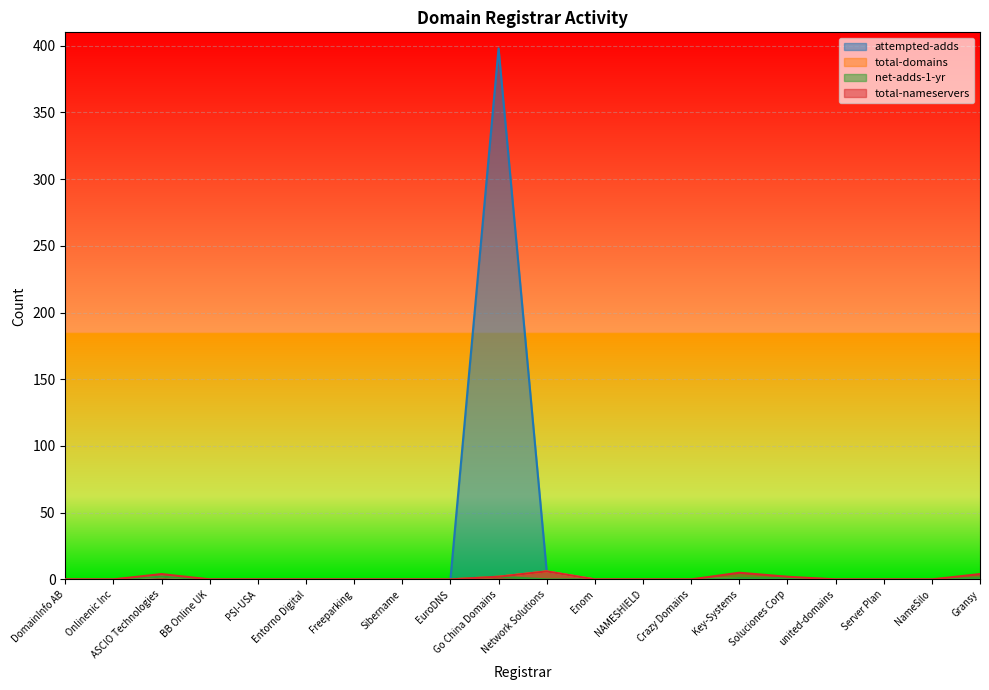

What is the average value of the total-nameservers series?

1